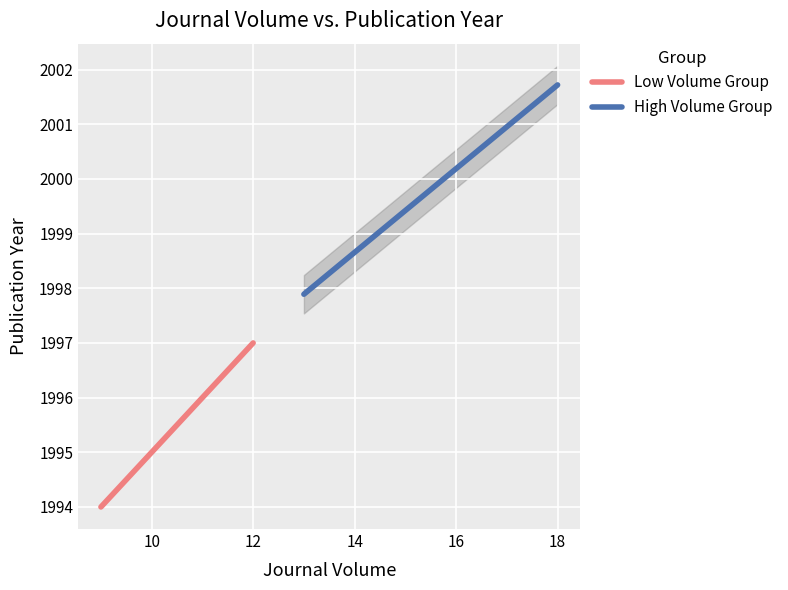

What is the lowest value of the Low Volume Group series?

1994.0